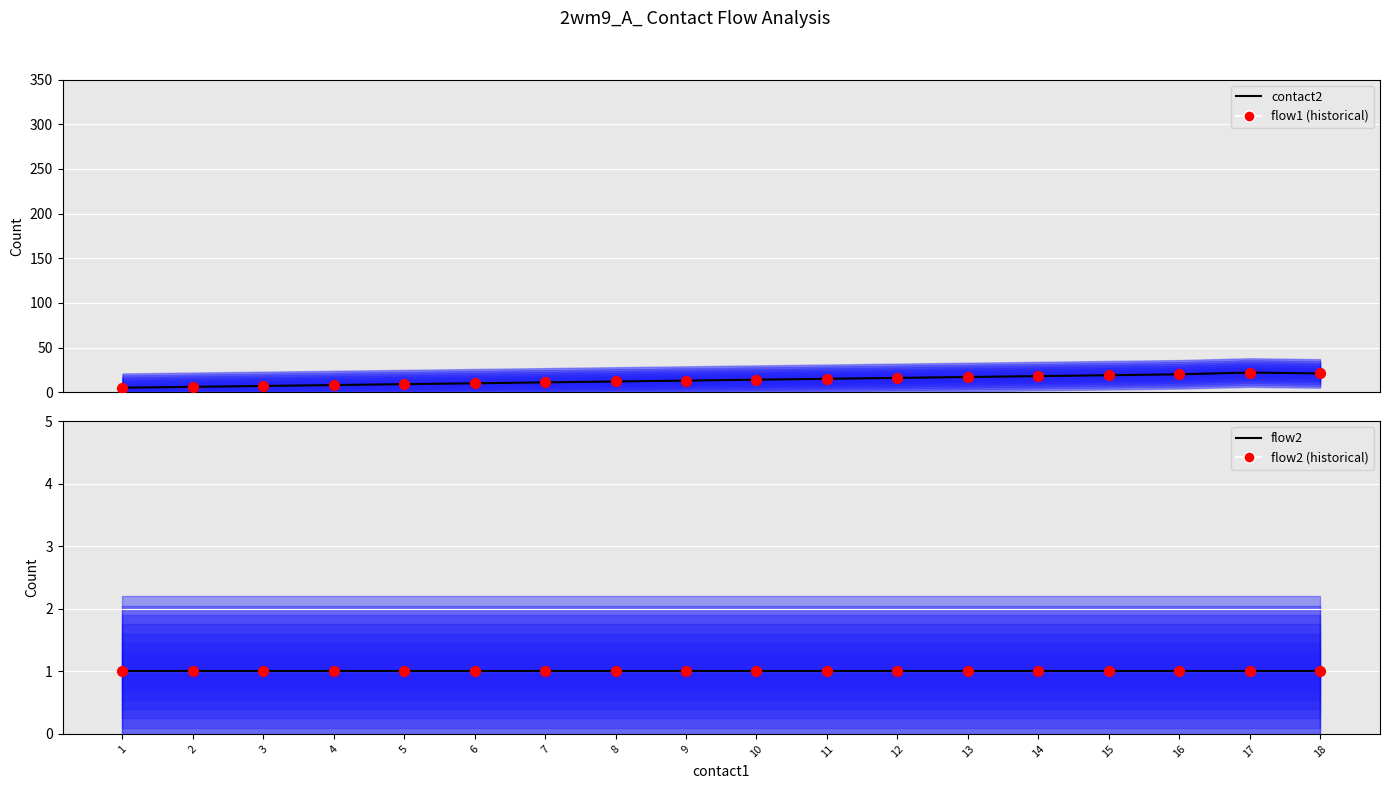

What is the total value across all series at 10?

30